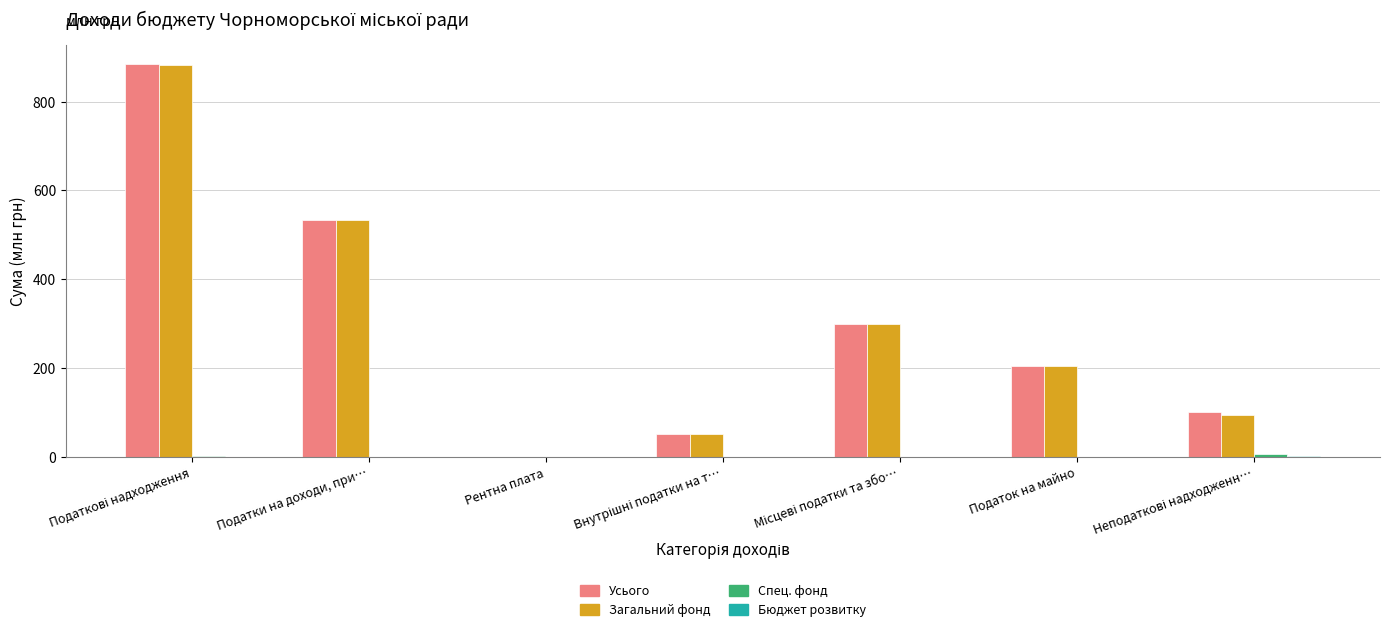

The Усього series shows 533.2 at Податки на доходи, при…. True or false?

True